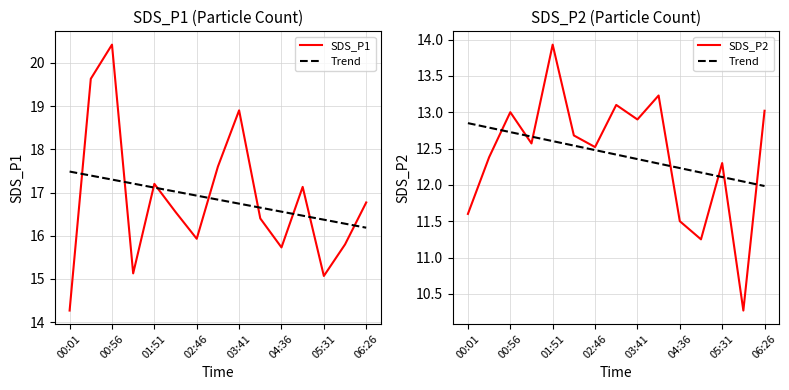

What is the difference between the maximum and minimum values in the Trend series?

0.9